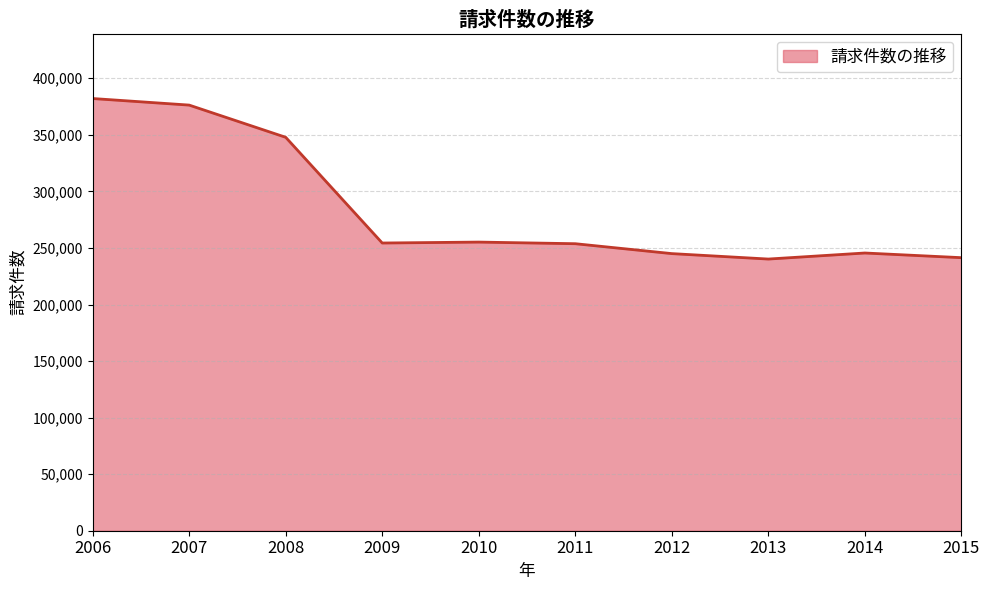

How many lines are shown in the chart?

1